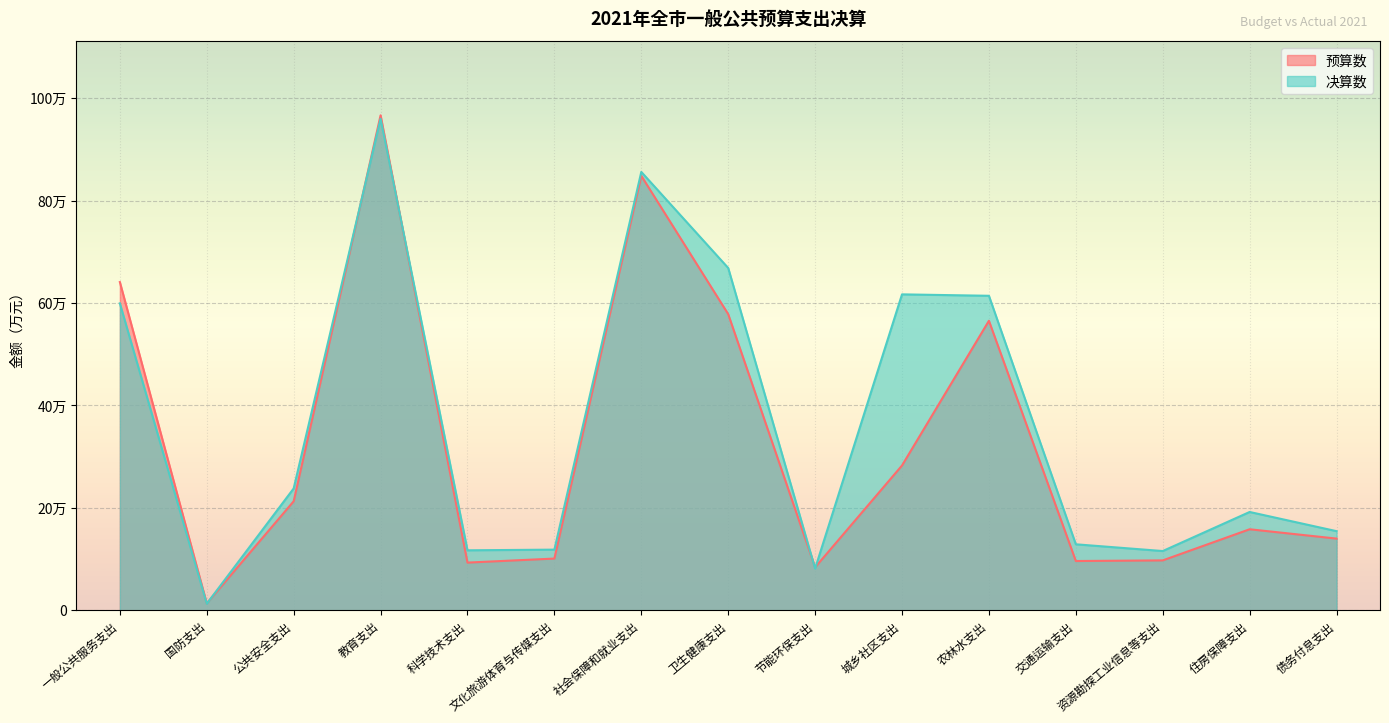

True or false: 预算数 and 决算数 intersect in this chart.

True